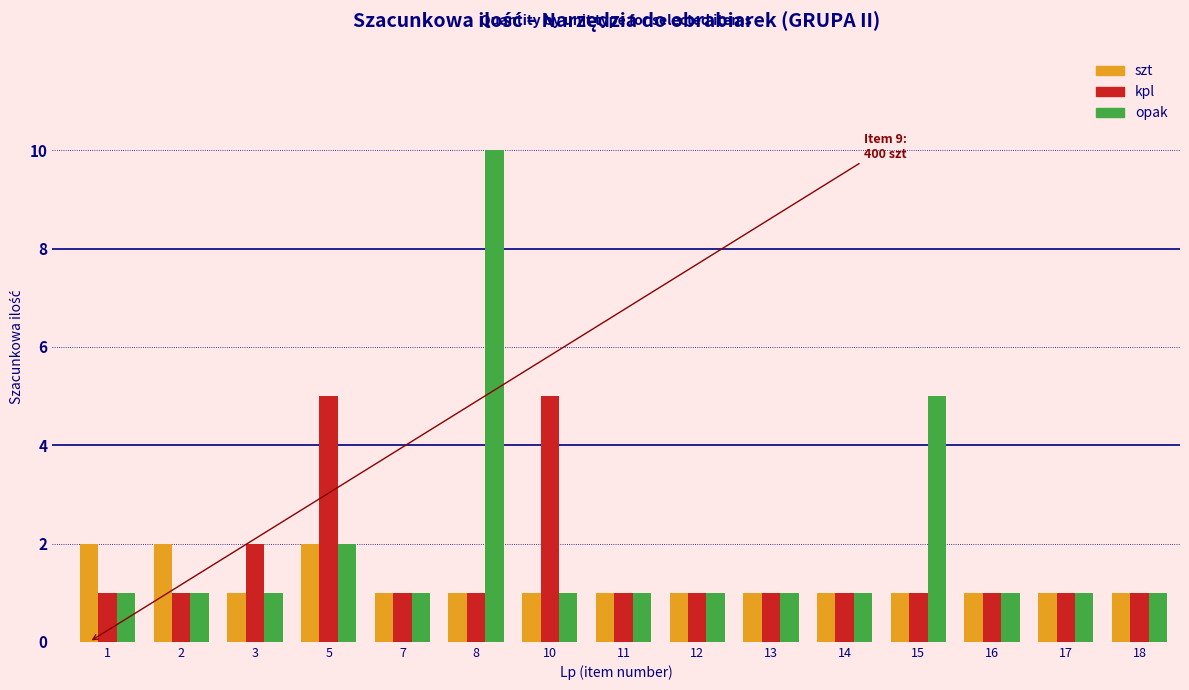

List the series in order of their overall mean, highest first.

opak, kpl, szt